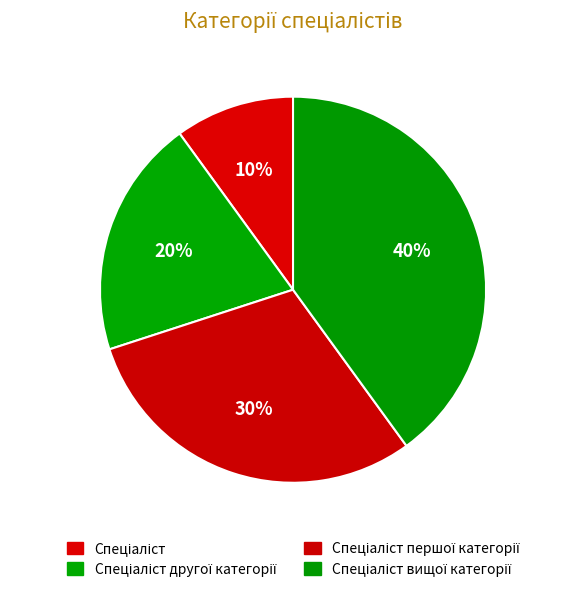

How many slices are in this pie chart?

4